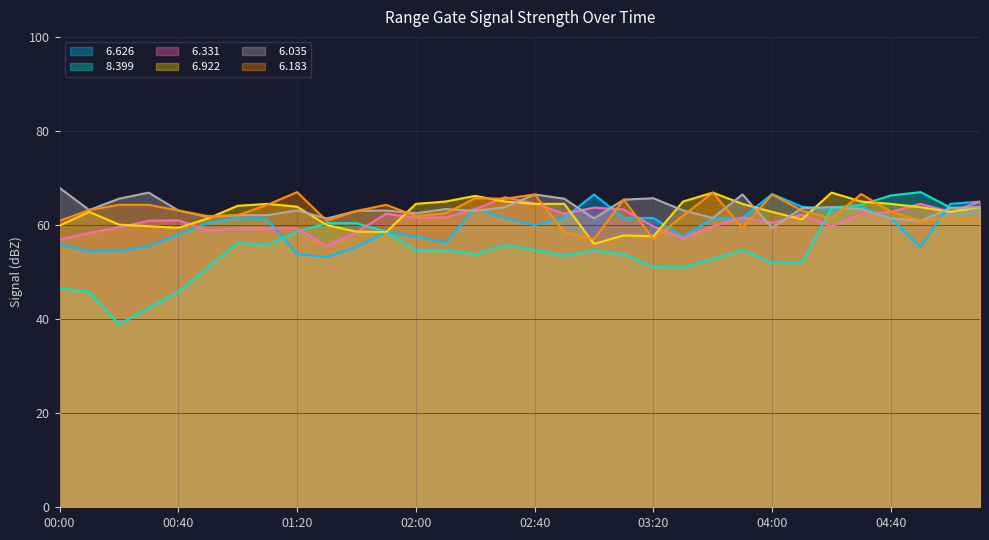

How many data points in   6.331 are above 61?

16